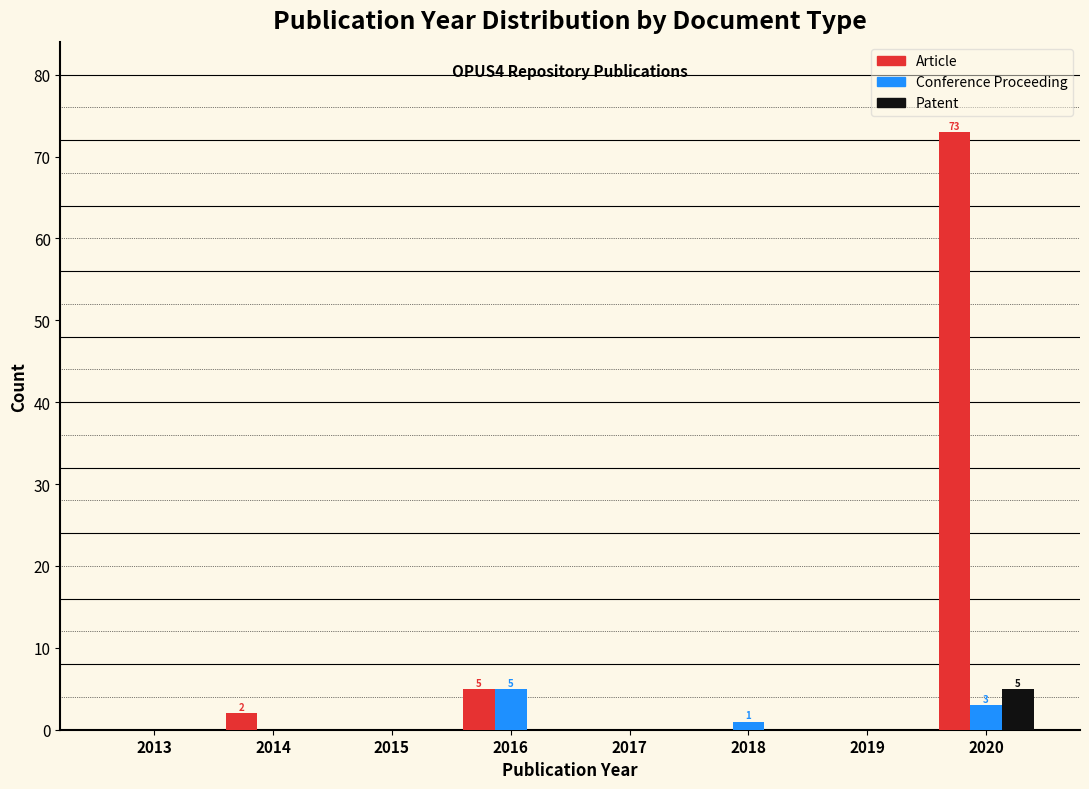

Reading left to right, what are all the values shown in this chart?

Article: 2013=0	2014=2	2015=0	2016=5	2017=0	2018=0	2019=0	2020=73
Conference Proceeding: 2013=0	2014=0	2015=0	2016=5	2017=0	2018=1	2019=0	2020=3
Patent: 2013=0	2014=0	2015=0	2016=0	2017=0	2018=0	2019=0	2020=5